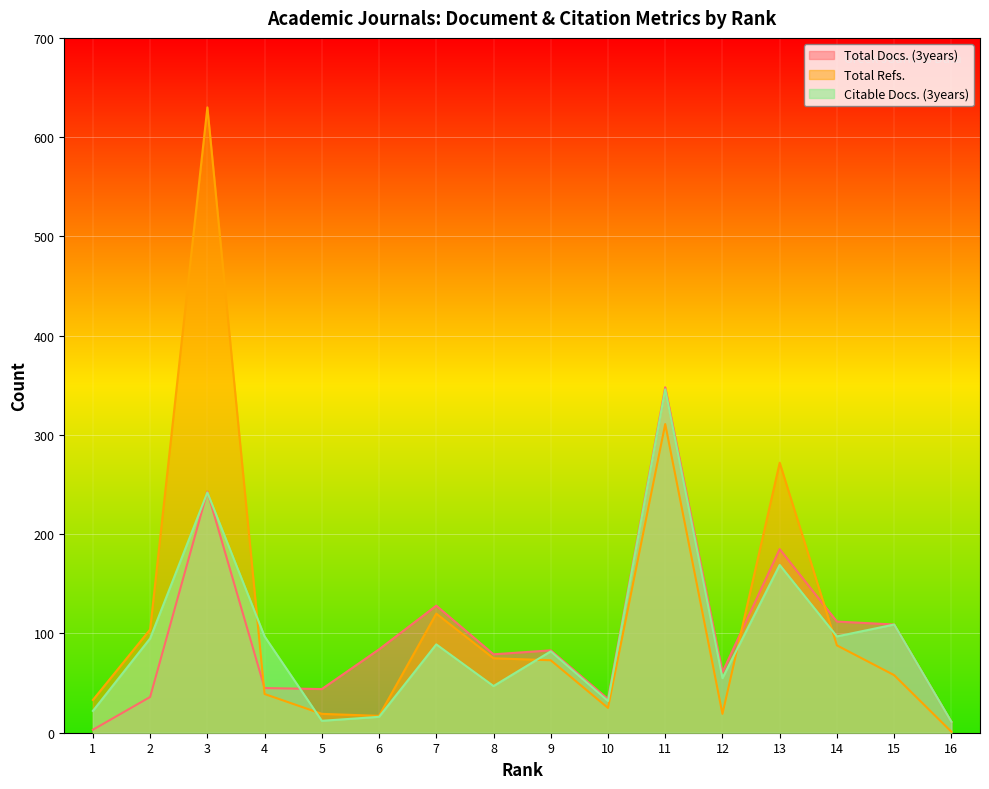

Which series has the widest spread of values?

Total Refs.